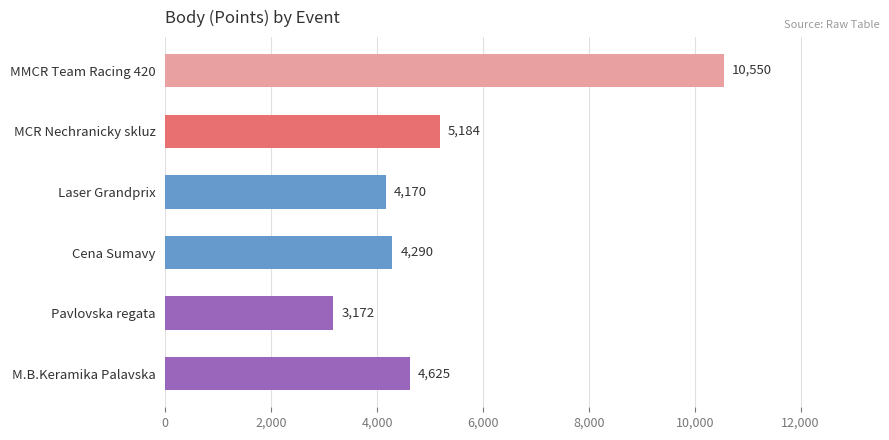

What is the difference between the maximum and second lowest values?

6380